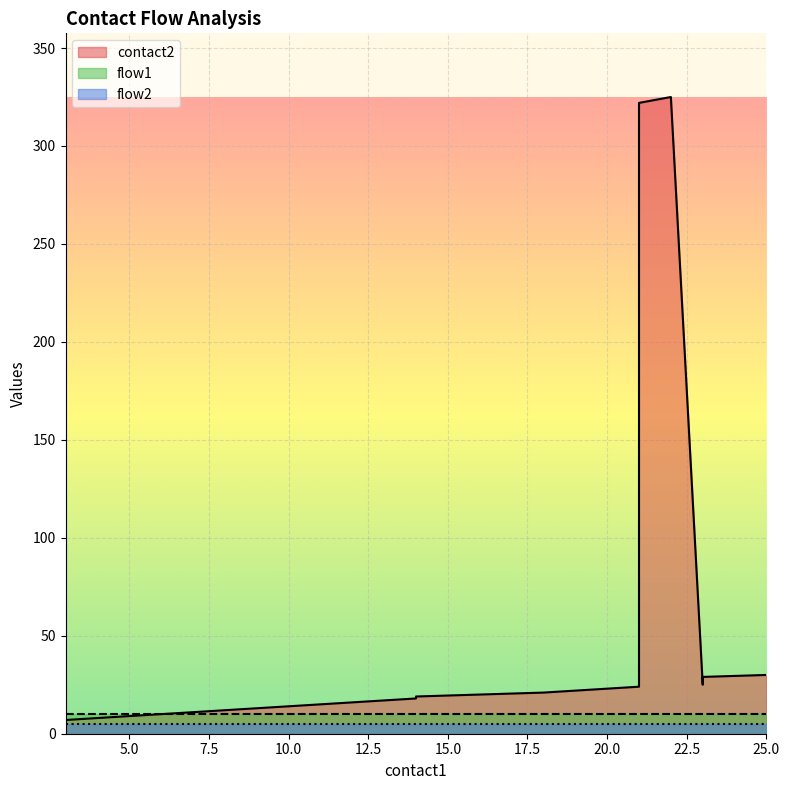

True or false: flow2 and contact2 intersect in this chart.

False